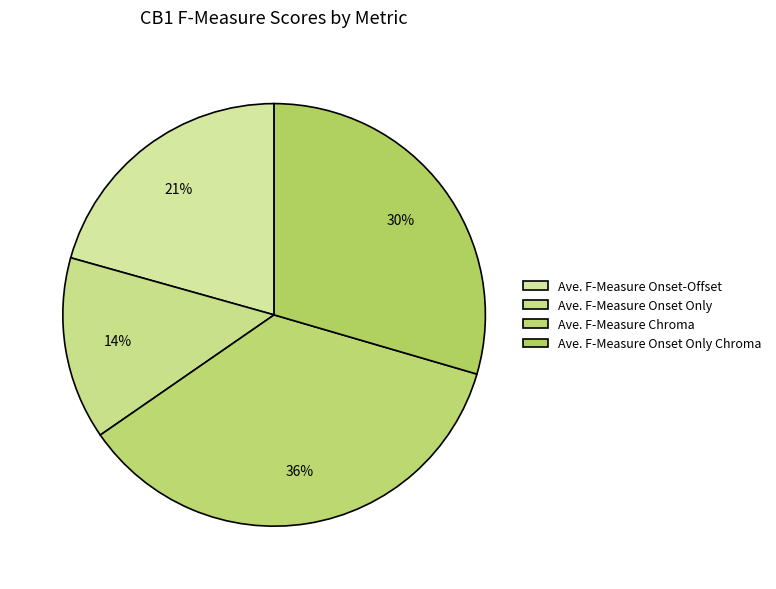

How many segments does this pie chart have?

4